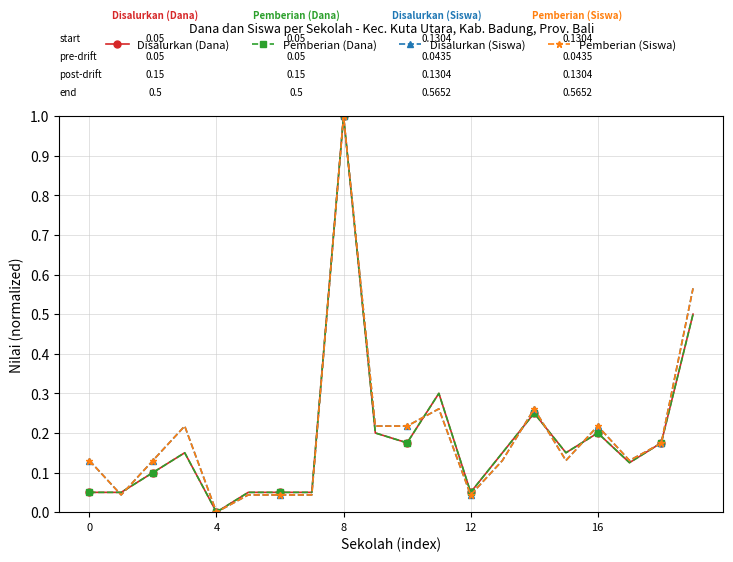

At which label does Pemberian (Siswa) reach its peak?

8